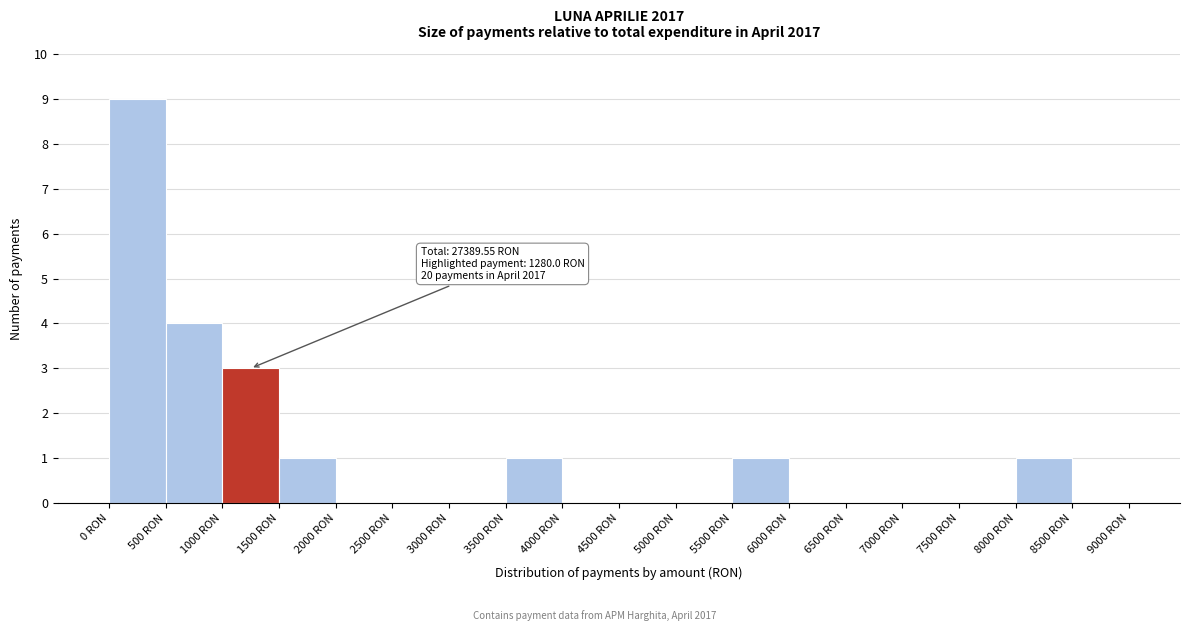

Over which range of the x-axis is the bar tallest?

0 to 500